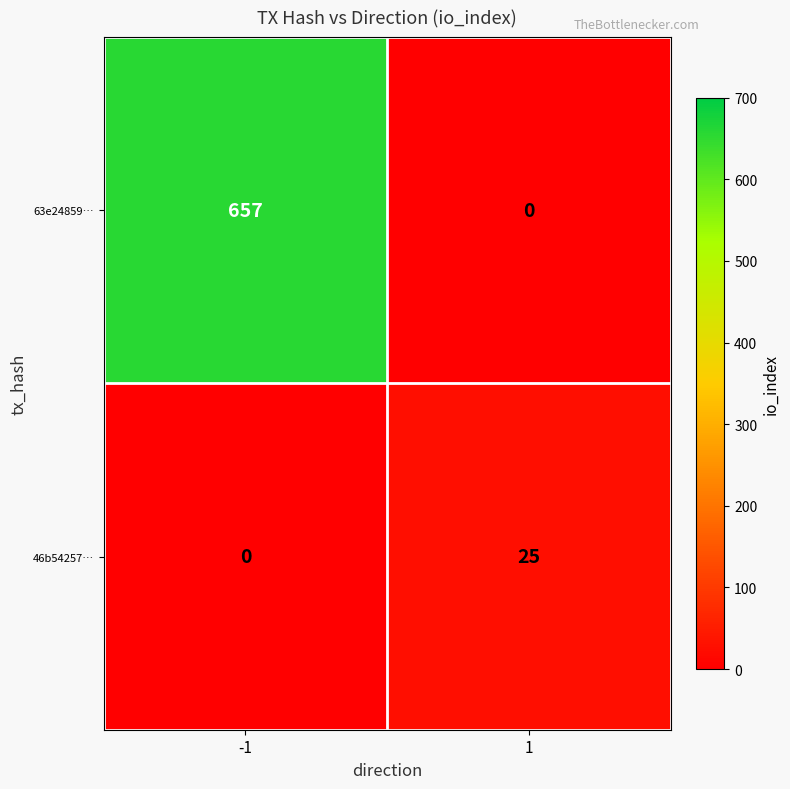

What is the sum of all 46b54257… values?

25